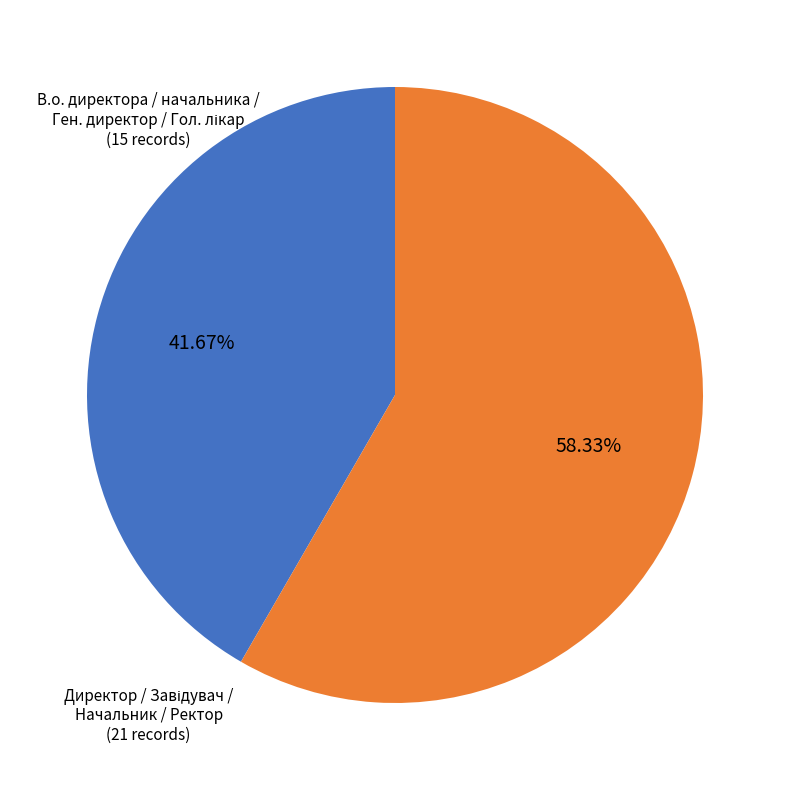

How many segments does this pie chart have?

2